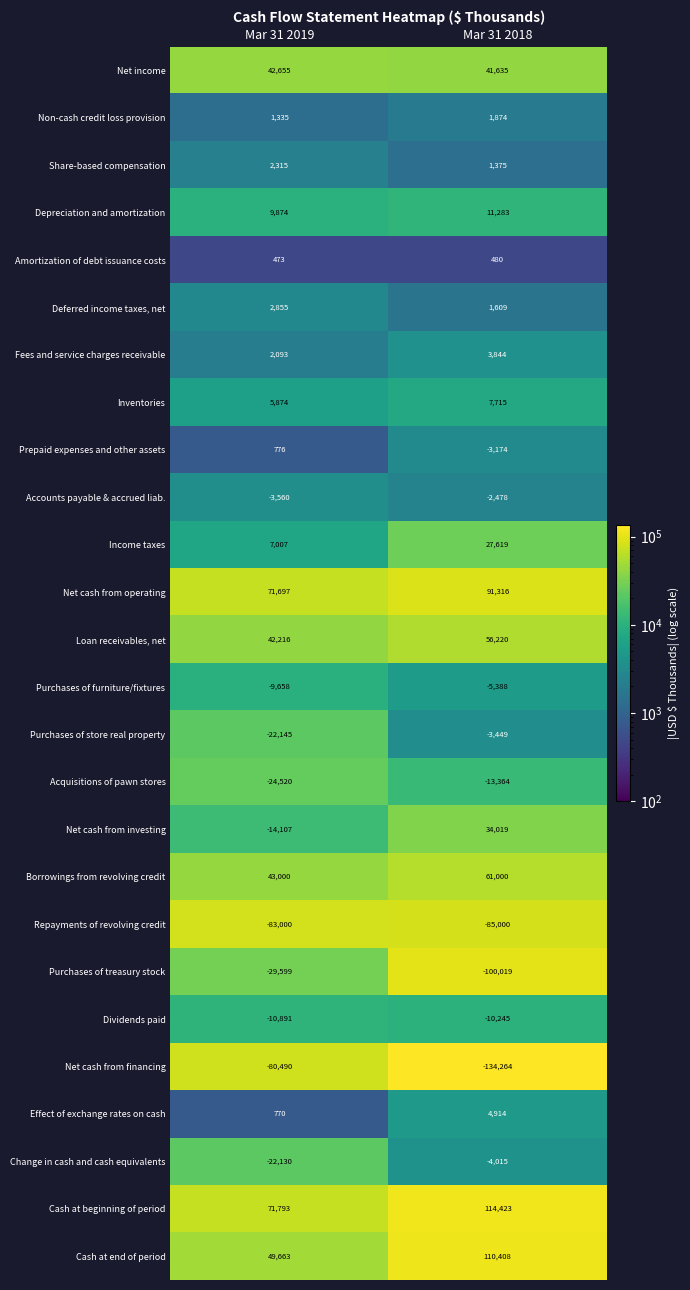

What is the difference between the Prepaid expenses and other assets values at Mar 31 2018 and Mar 31 2019?

3950